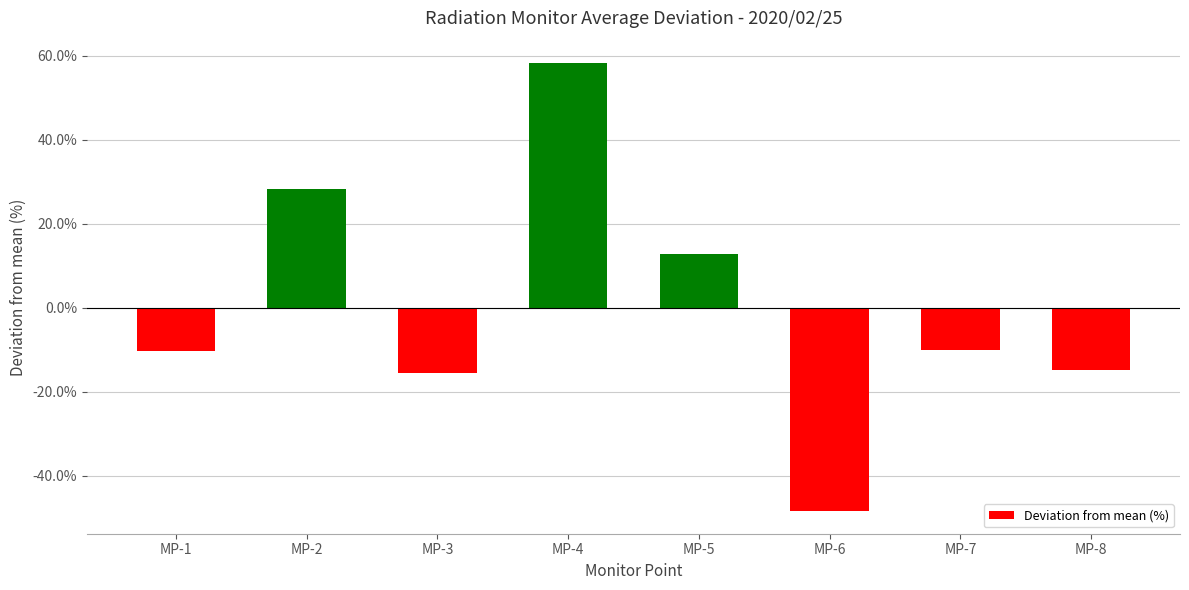

At which category does the chart reach its peak across all series?

MP-4